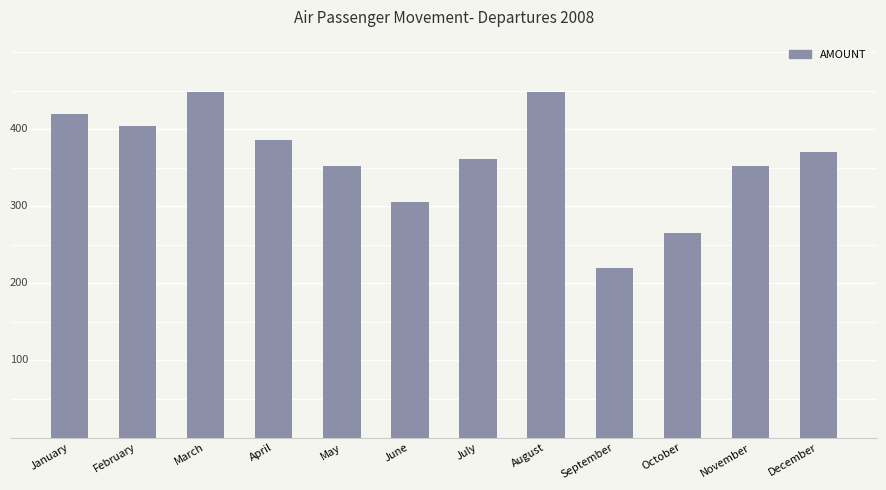

True or false: the data shows 57951 at May.

False